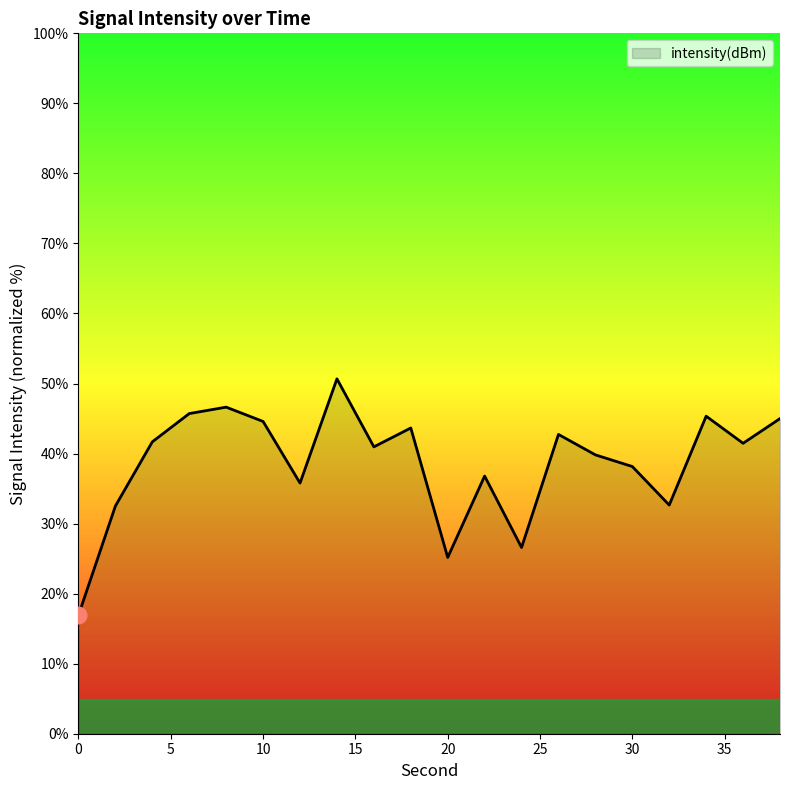

What is the maximum value shown in the chart?

50.7